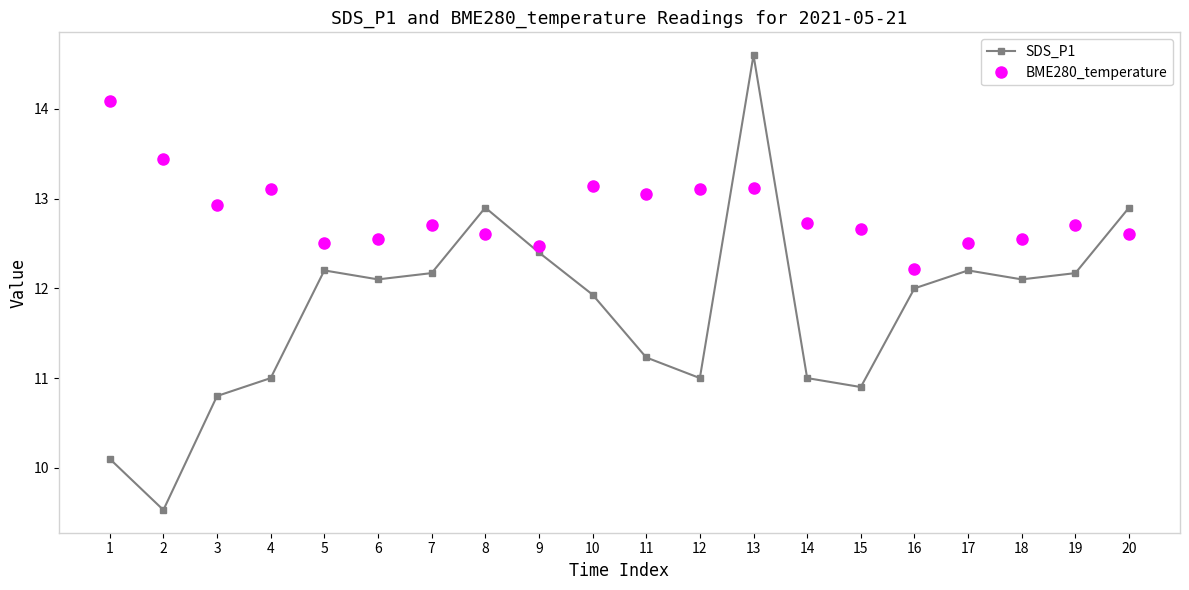

Reading left to right, extract all data points from this chart.

SDS_P1: 1=10.1	2=9.5	3=10.8	4=11.0	5=12.2	6=12.1	7=12.2	8=12.9	9=12.4	10=11.9	11=11.2	12=11.0	13=14.6	14=11.0	15=10.9	16=12.0	17=12.2	18=12.1	19=12.2	20=12.9
BME280_temperature: 1=14.1	2=13.4	3=12.9	4=13.1	5=12.5	6=12.6	7=12.7	8=12.6	9=12.5	10=13.1	11=13.1	12=13.1	13=13.1	14=12.7	15=12.7	16=12.2	17=12.5	18=12.6	19=12.7	20=12.6